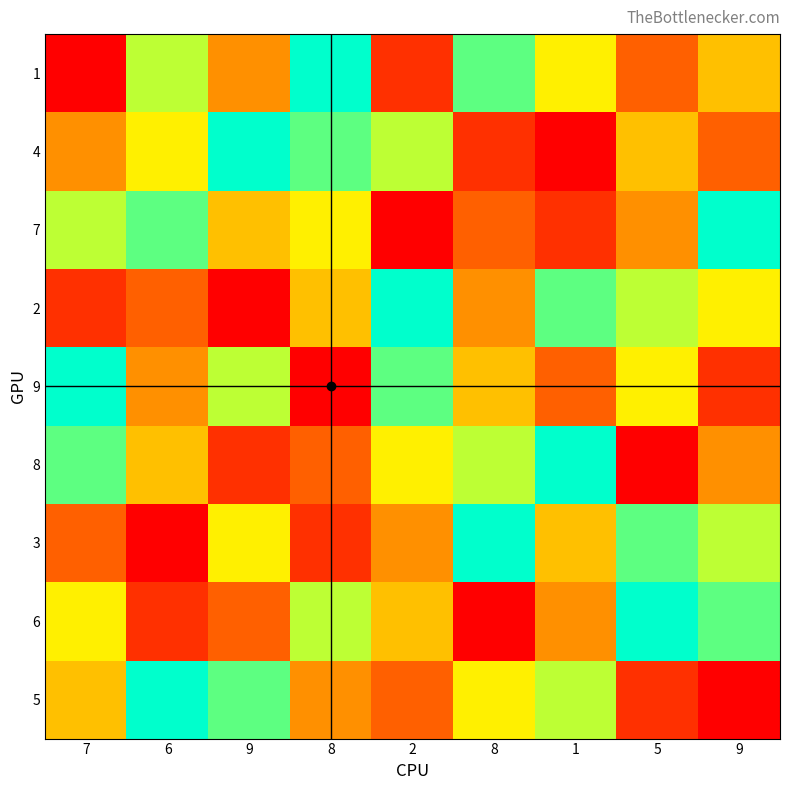

Reading left to right, extract all data points from this chart.

1: 7=1	6=7	9=4	8=9	2=2	8=8	1=6	5=3	9=5
4: 7=4	6=6	9=9	8=8	2=7	8=2	1=1	5=5	9=3
7: 7=7	6=8	9=5	8=6	2=1	8=3	1=2	5=4	9=9
2: 7=2	6=3	9=1	8=5	2=9	8=4	1=8	5=7	9=6
9: 7=9	6=4	9=7	8=1	2=8	8=5	1=3	5=6	9=2
8: 7=8	6=5	9=2	8=3	2=6	8=7	1=9	5=1	9=4
3: 7=3	6=1	9=6	8=2	2=4	8=9	1=5	5=8	9=7
6: 7=6	6=2	9=3	8=7	2=5	8=1	1=4	5=9	9=8
5: 7=5	6=9	9=8	8=4	2=3	8=6	1=7	5=2	9=1